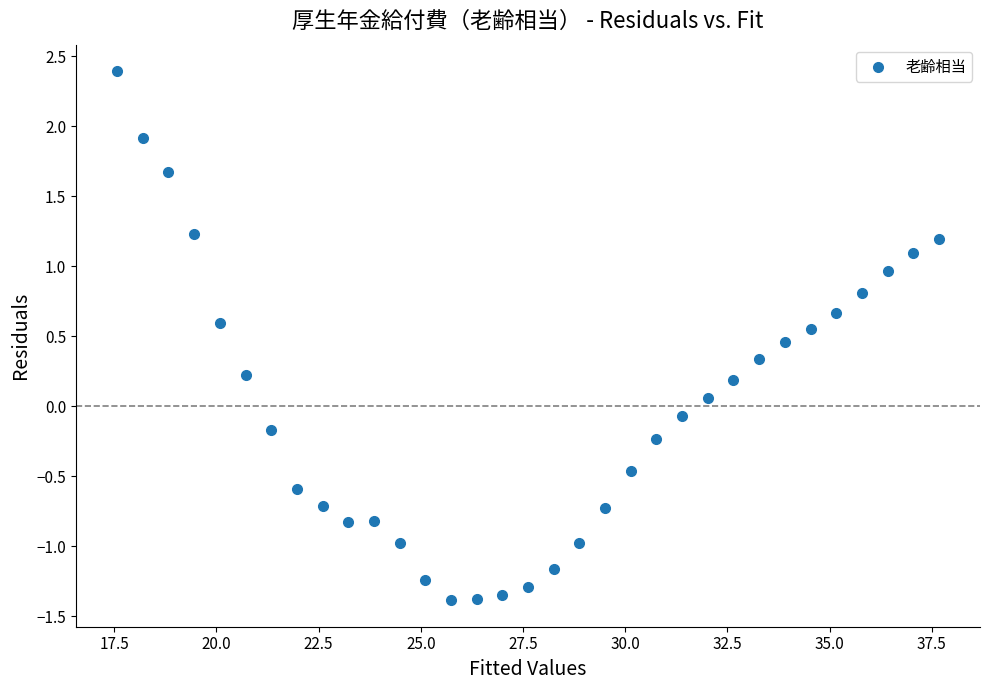

What is the range of X values (max minus min)?

20.1